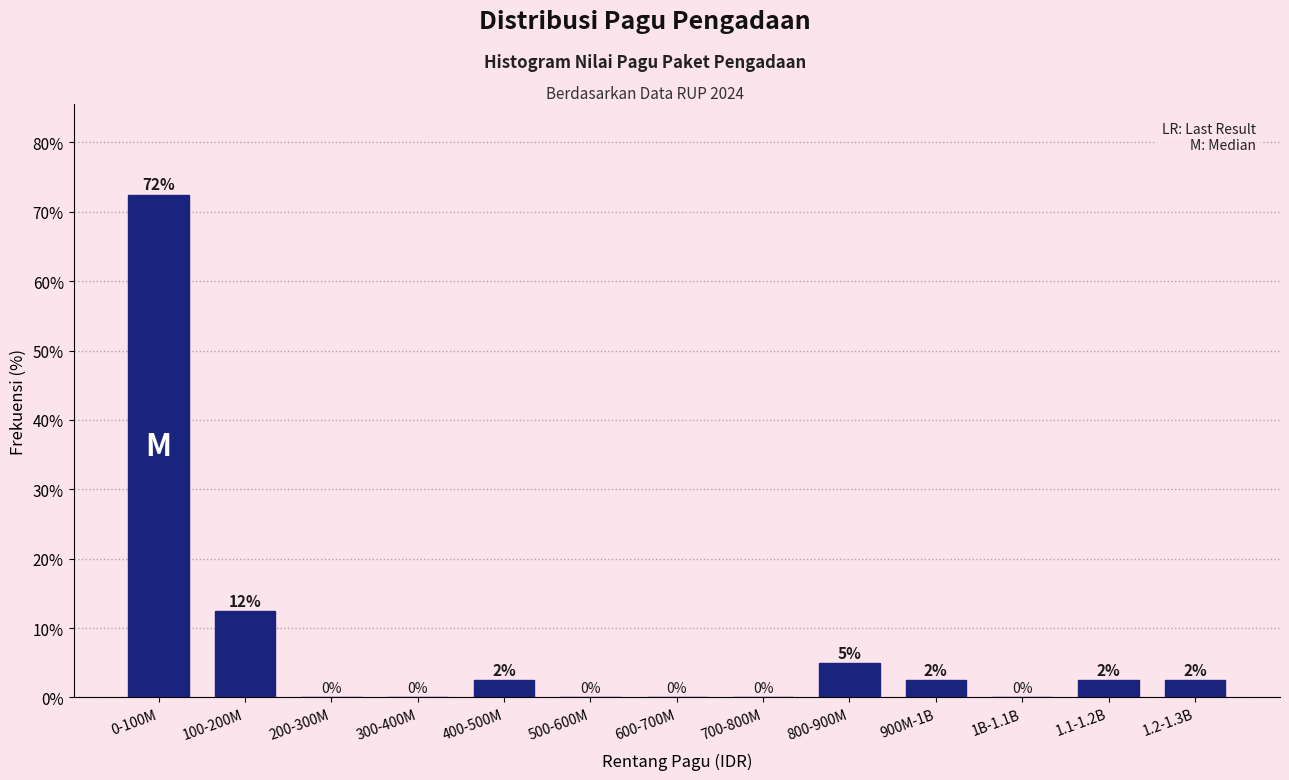

Between 200-300M and 0-100M, which is larger?

0-100M